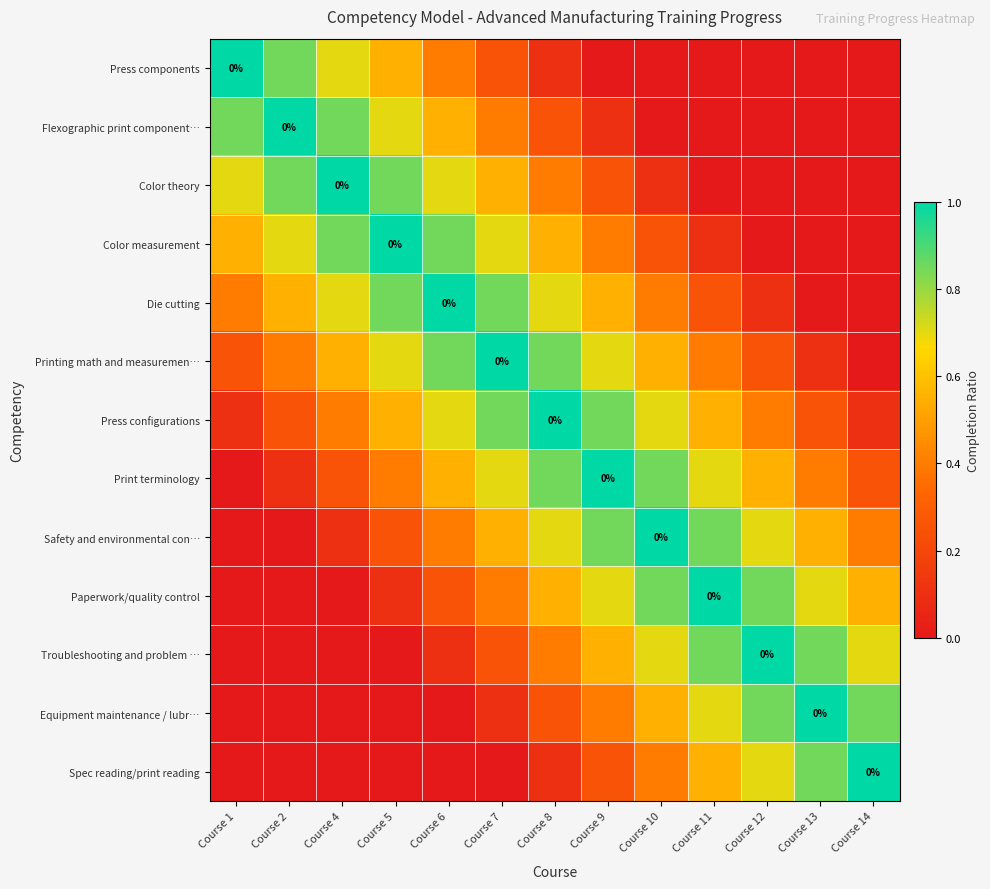

At which category is the sum across all series the highest?

Course 8